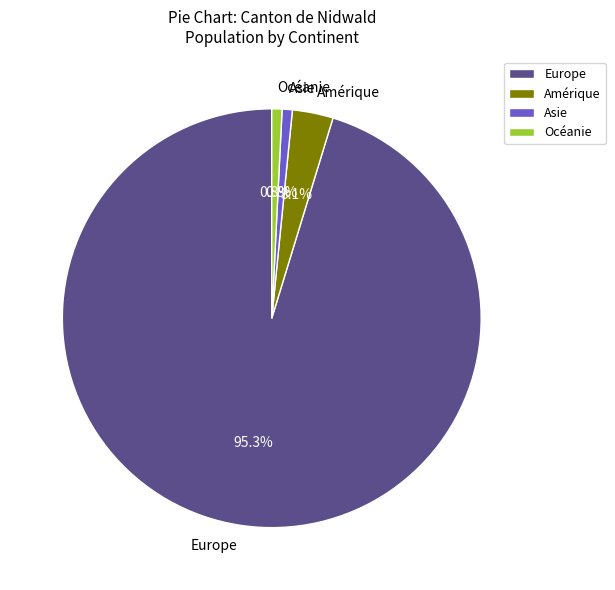

True or false: Europe accounts for 95% of the total.

True